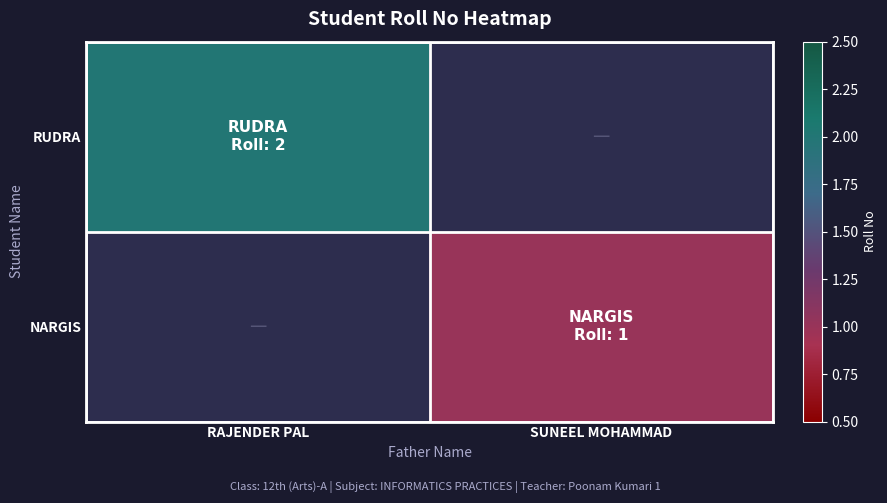

Which category has the lowest value across all series?

SUNEEL MOHAMMAD